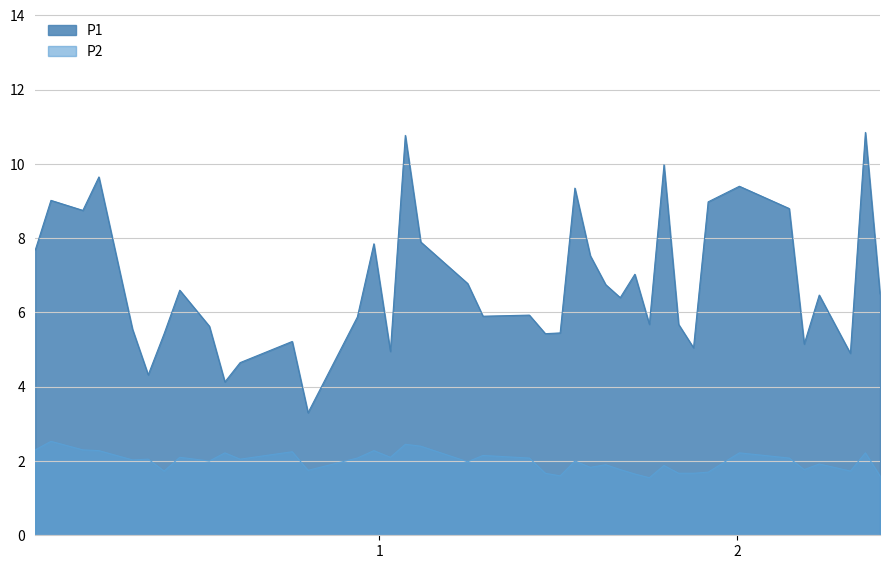

What is the total value across all series at 25?

8.7